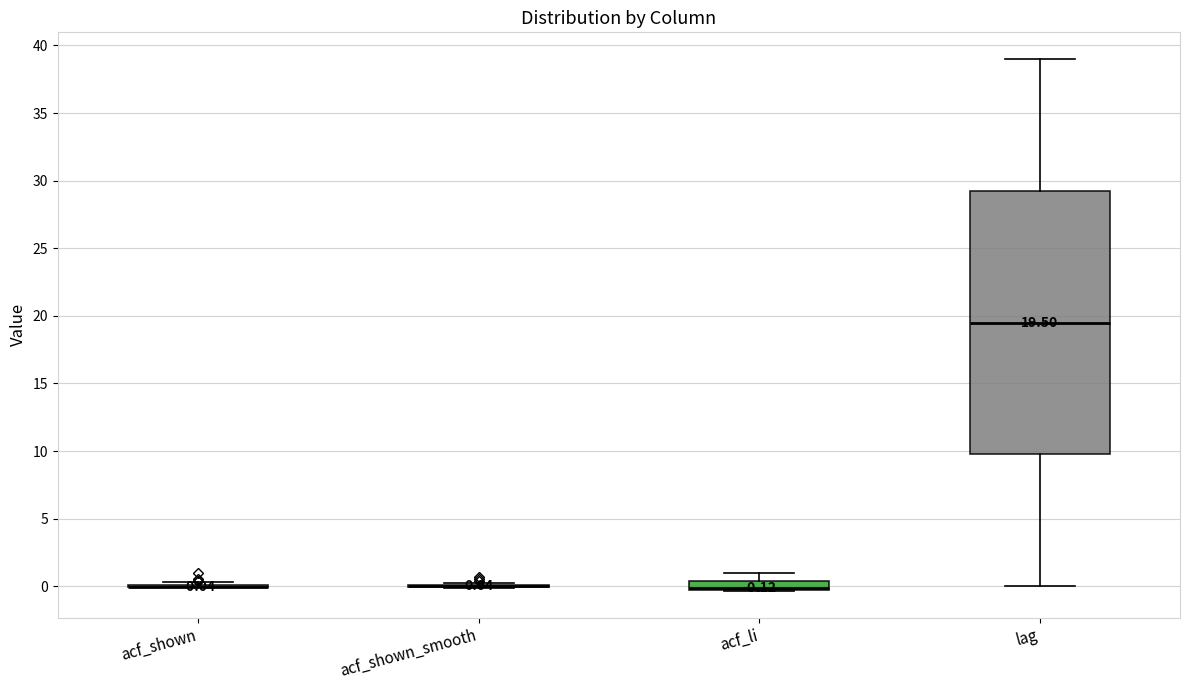

Comparing the boxes themselves (not the whiskers), which one is the tallest?

lag